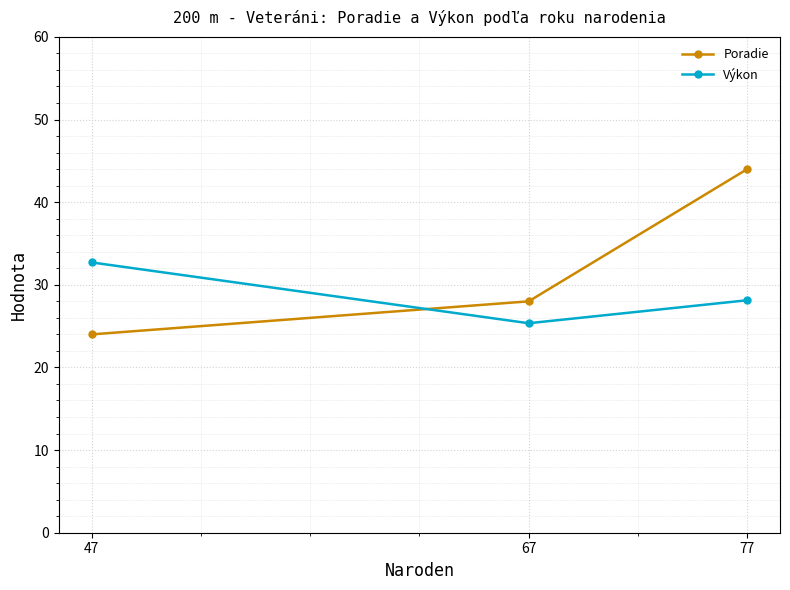

What are all the series names shown in the legend?

Poradie, Výkon